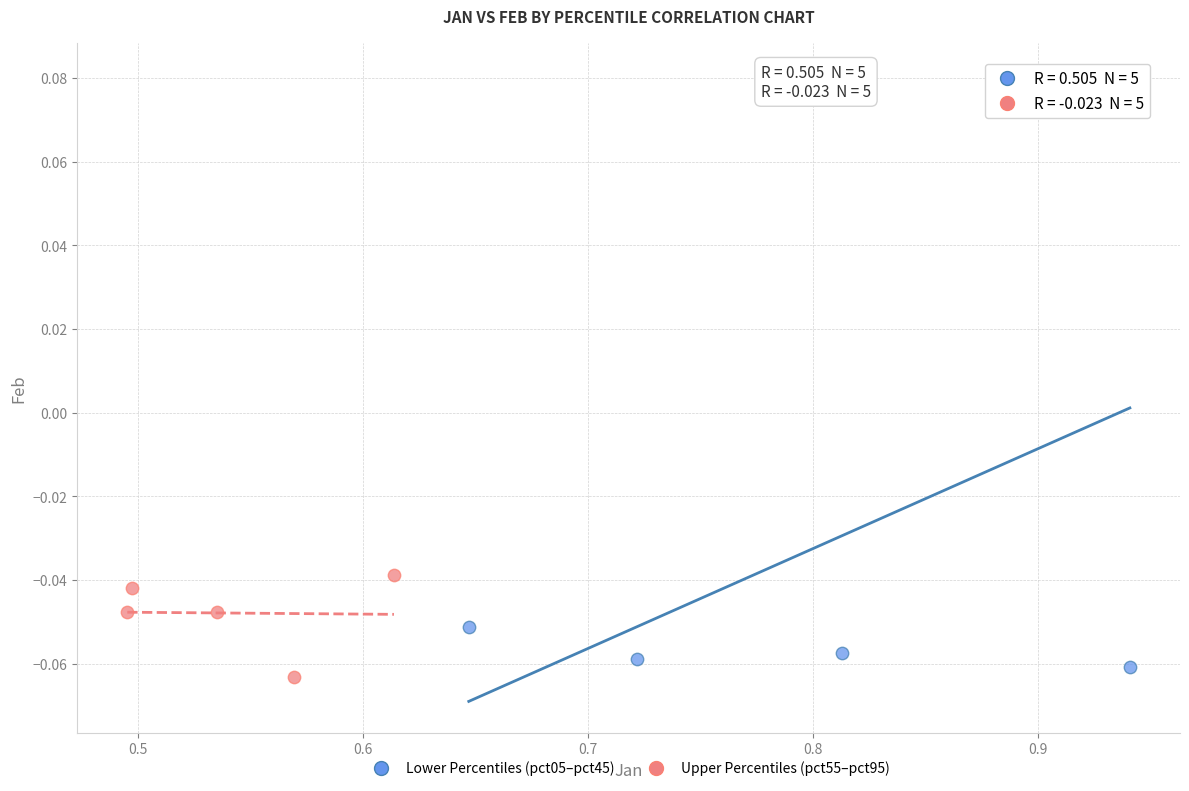

Which series contains the highest Y value?

Lower Percentiles (pct05–pct45)